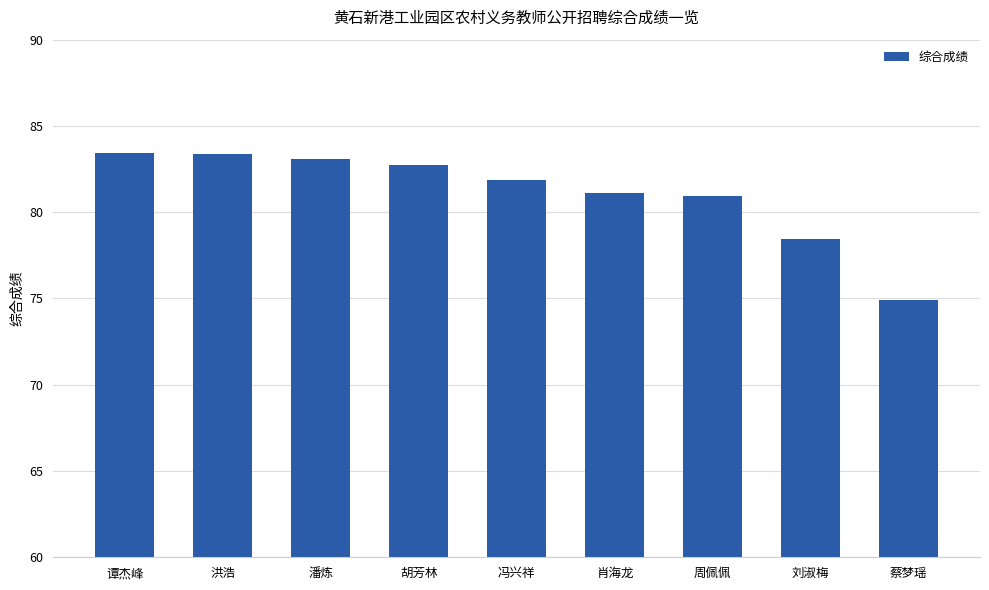

Between 潘炼 and 肖海龙, which is larger?

潘炼